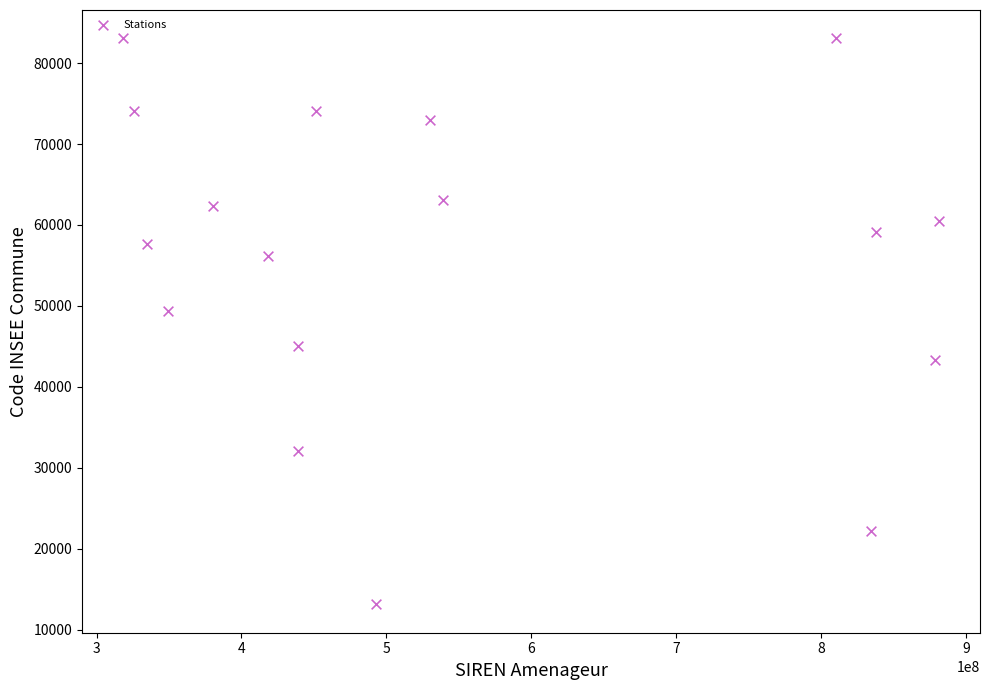

What Y value in the scatter plot is closest to 48089?

49328